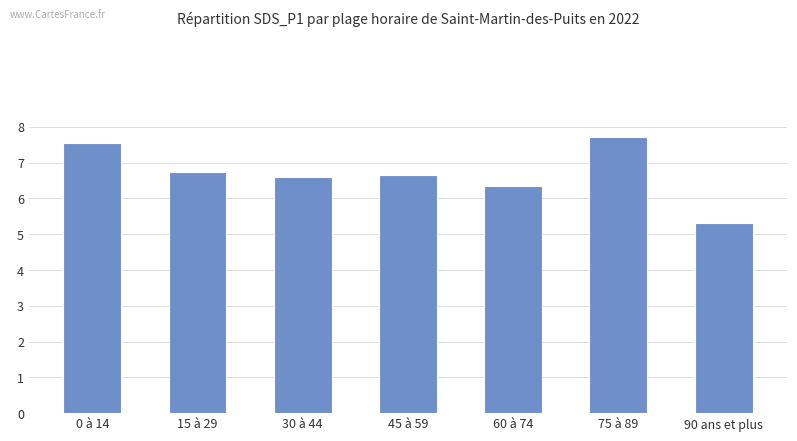

How many bars are there in total?

7